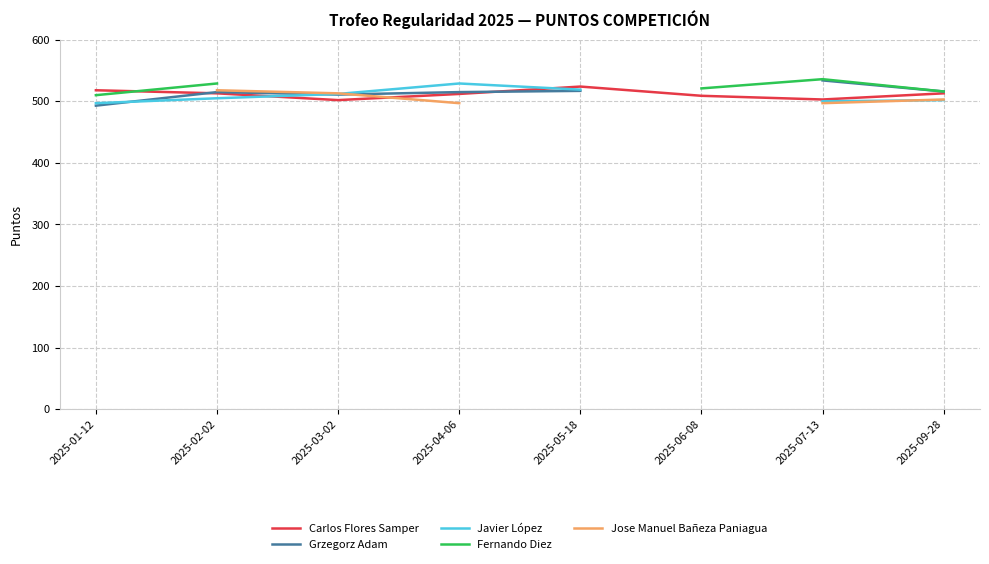

True or false: Carlos Flores Samper has a value of 518 at 2025-01-12.

True